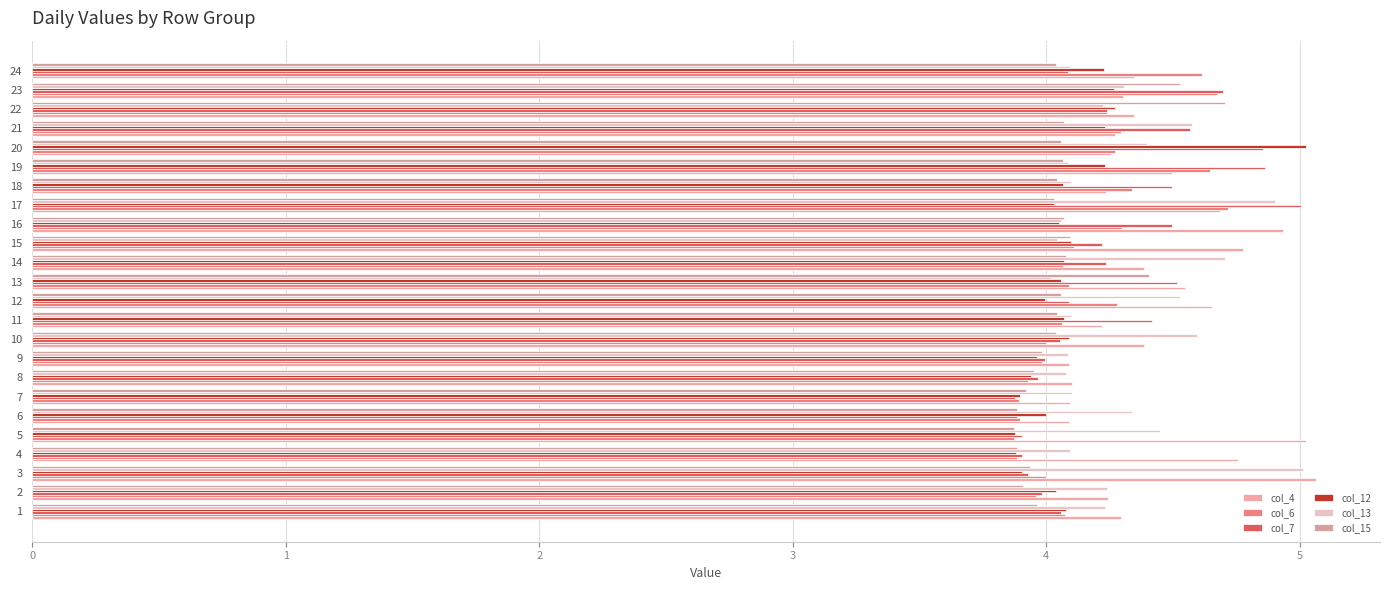

Is it true that col_7 equals 3.9 at 3?

True